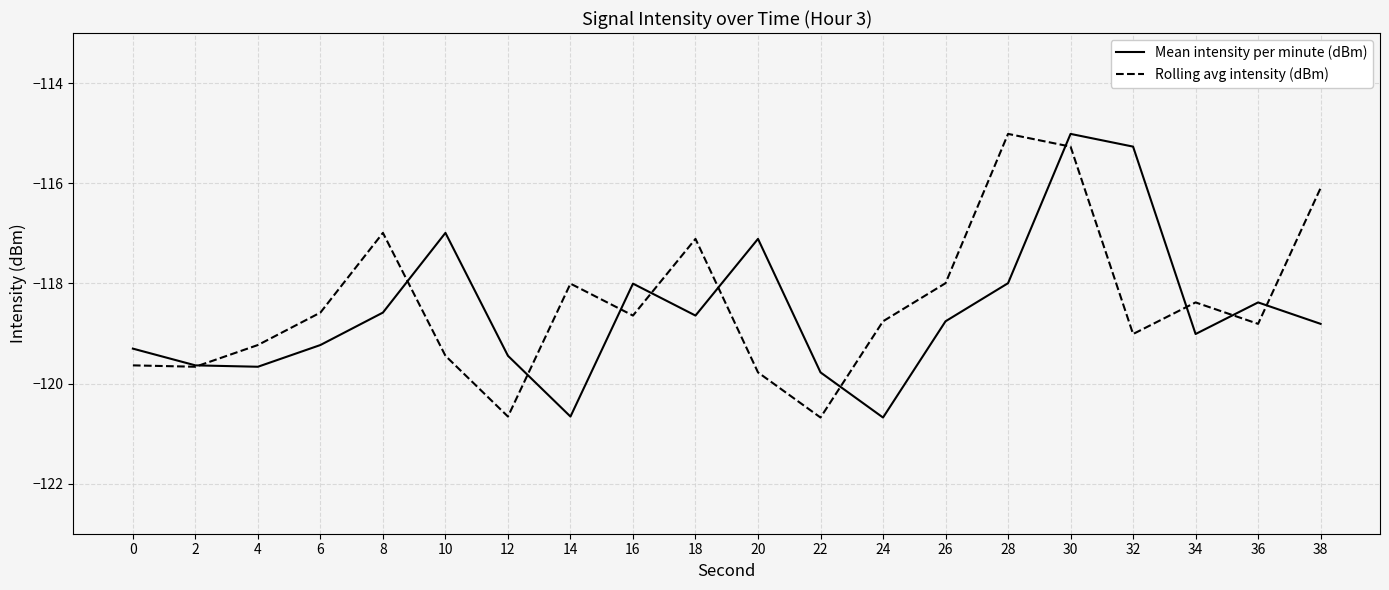

Rank the series by their average value, from highest to lowest.

Rolling avg intensity (dBm), Mean intensity per minute (dBm)